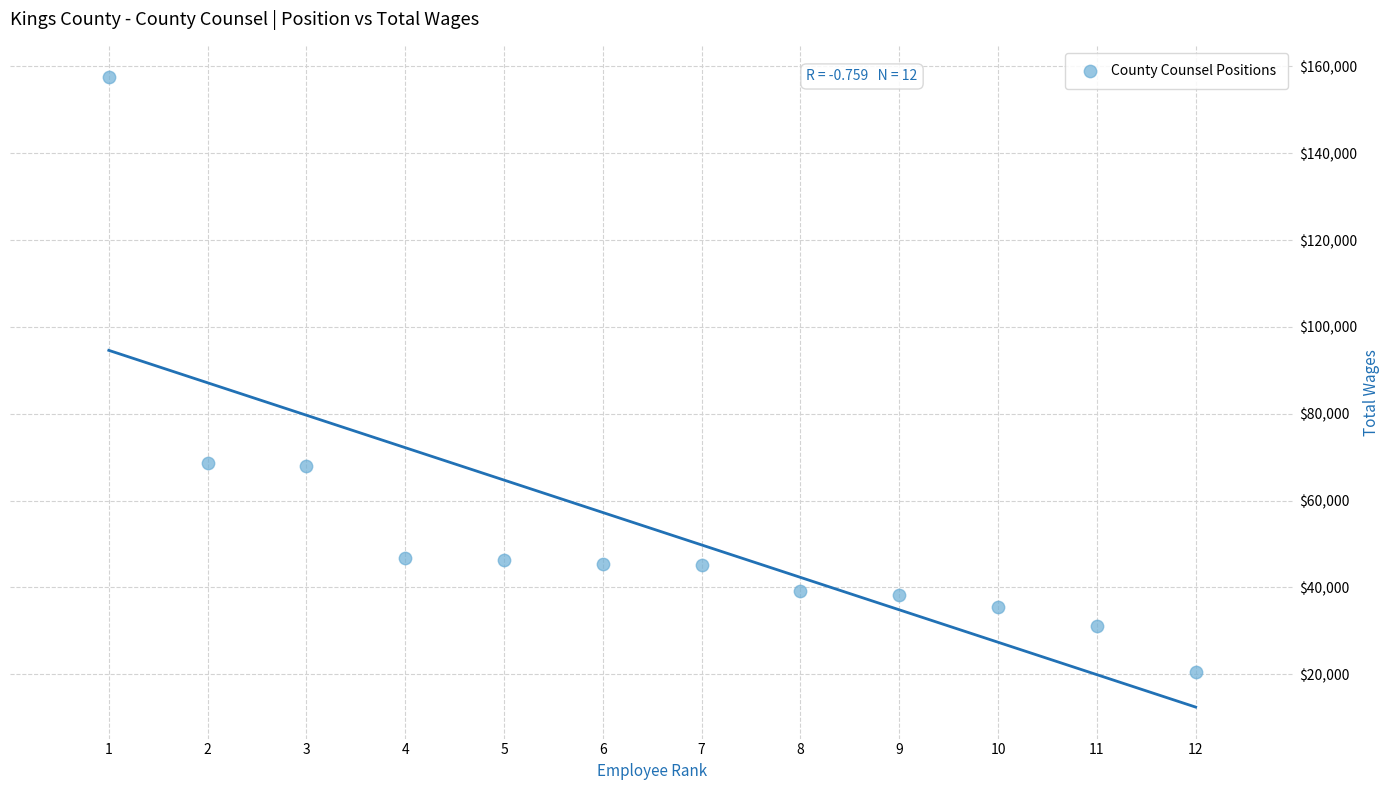

What is the average X value?

6